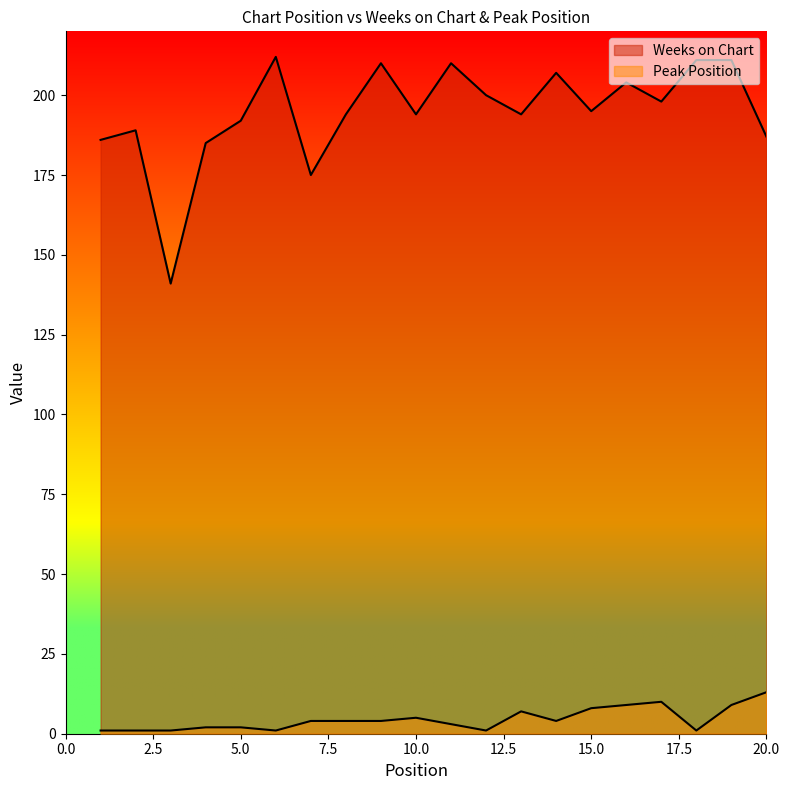

Which series has the widest spread of values?

Weeks on Chart